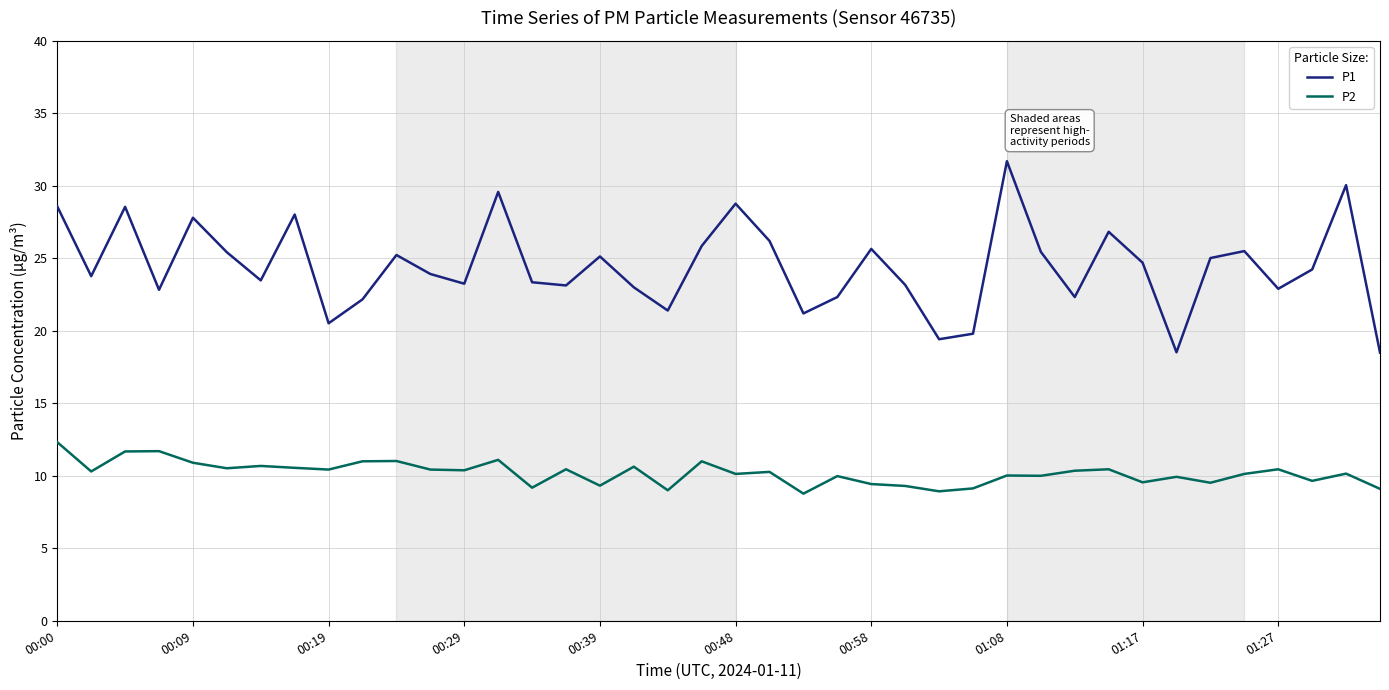

What is the maximum value shown in the chart?

31.7